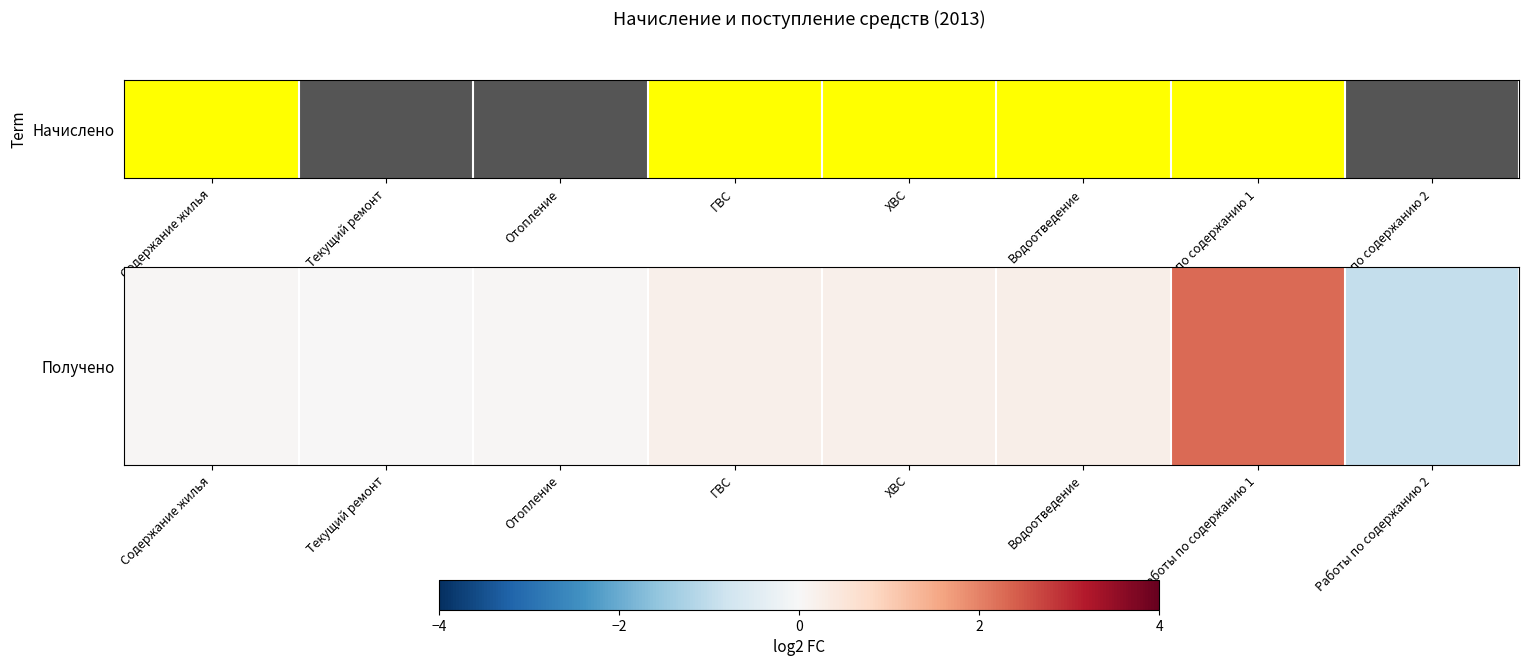

The value at ГВС is 0.2. True or false?

True